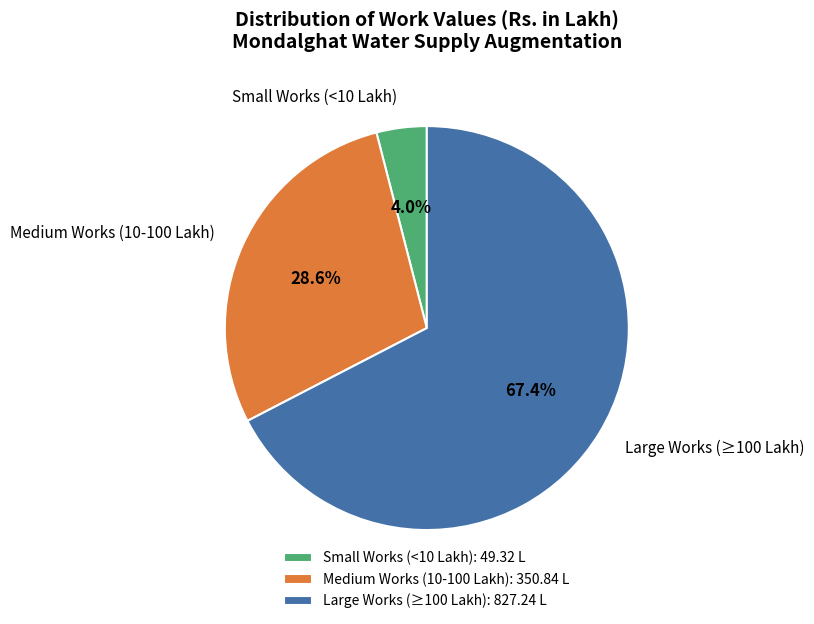

What is the total percentage of Large Works (≥100 Lakh) and Medium Works (10-100 Lakh)?

96.0%